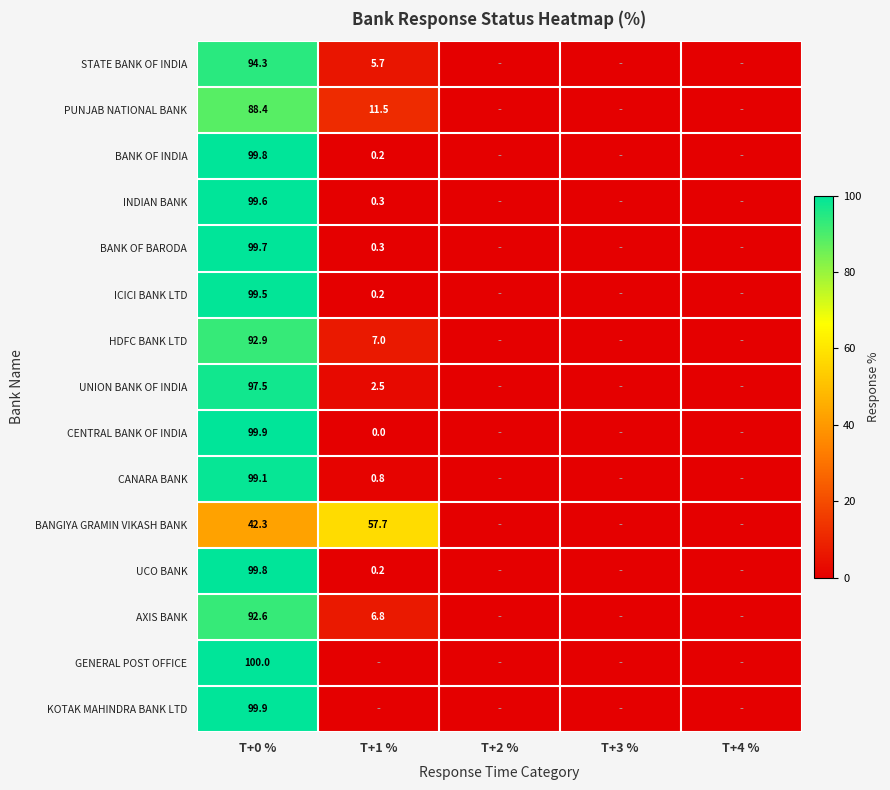

What is the total value across all series at T+0 %?

1405.3